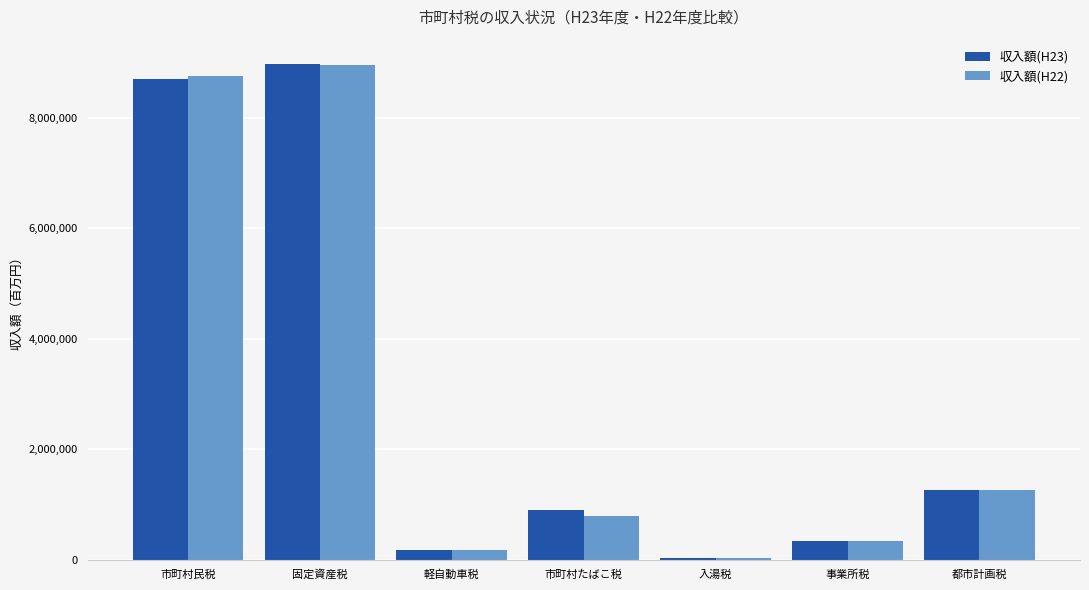

What are all the series names shown in the legend?

収入額(H23), 収入額(H22)